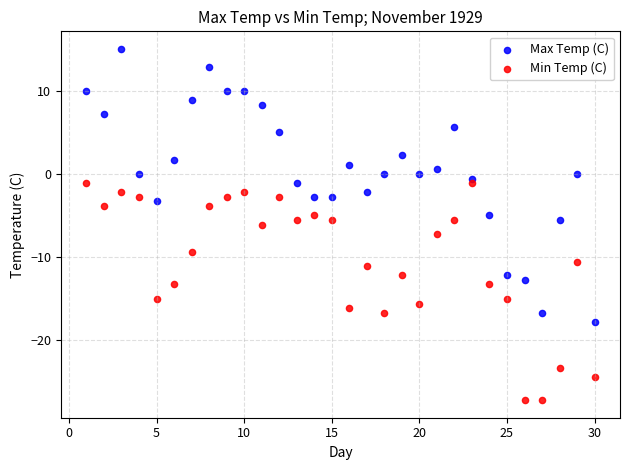

Which series reaches the maximum Y coordinate?

Max Temp (C)